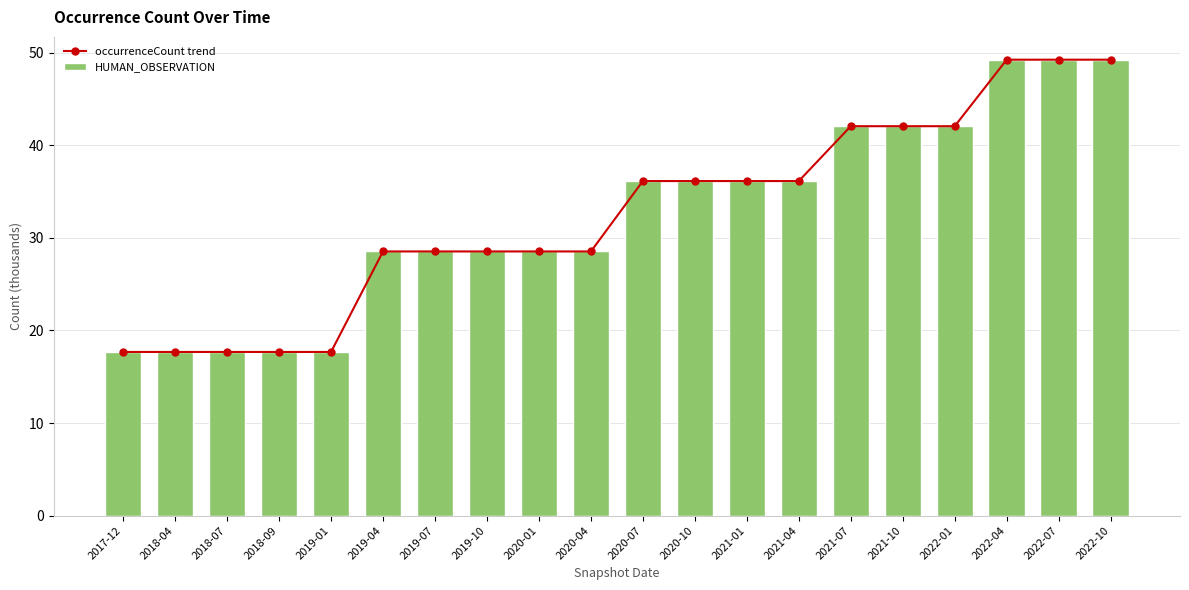

What is the minimum value for occurrenceCount trend?

17.7